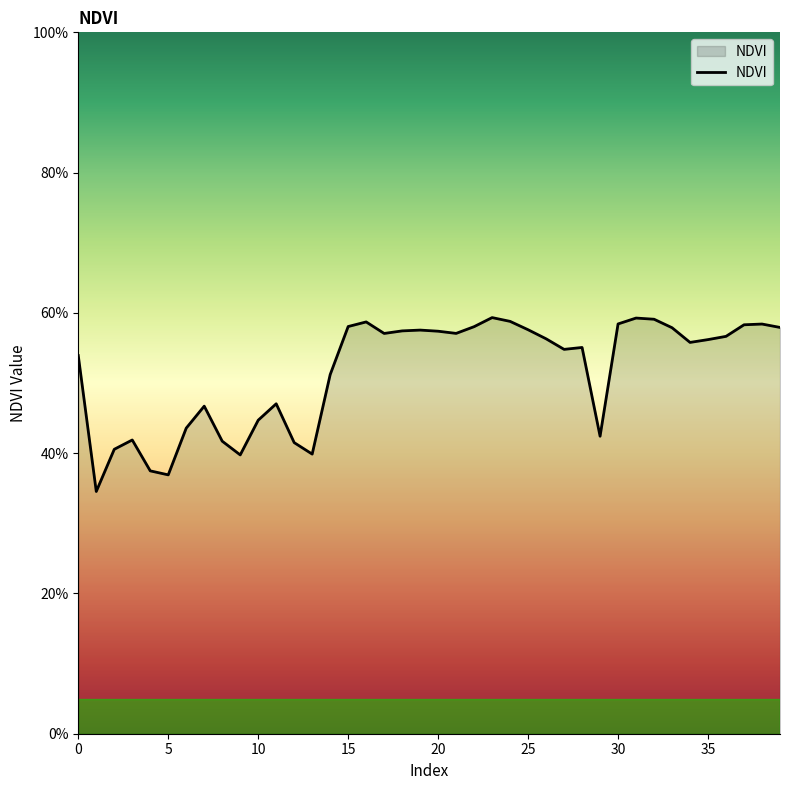

Reading left to right, transcribe all the data shown in this chart.

0.5	0.3	0.4	0.4	0.4	0.4	0.4	0.5	0.4	0.4	0.4	0.5	0.4	0.4	0.5	0.6	0.6	0.6	0.6	0.6	0.6	0.6	0.6	0.6	0.6	0.6	0.6	0.5	0.6	0.4	0.6	0.6	0.6	0.6	0.6	0.6	0.6	0.6	0.6	0.6